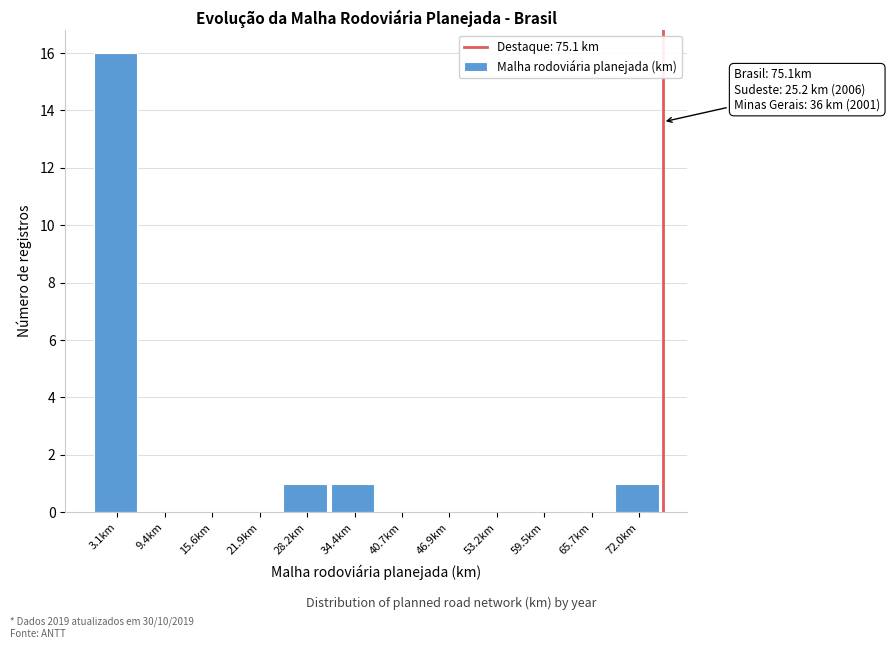

Which range on the x-axis has the tallest bar?

0 to 6